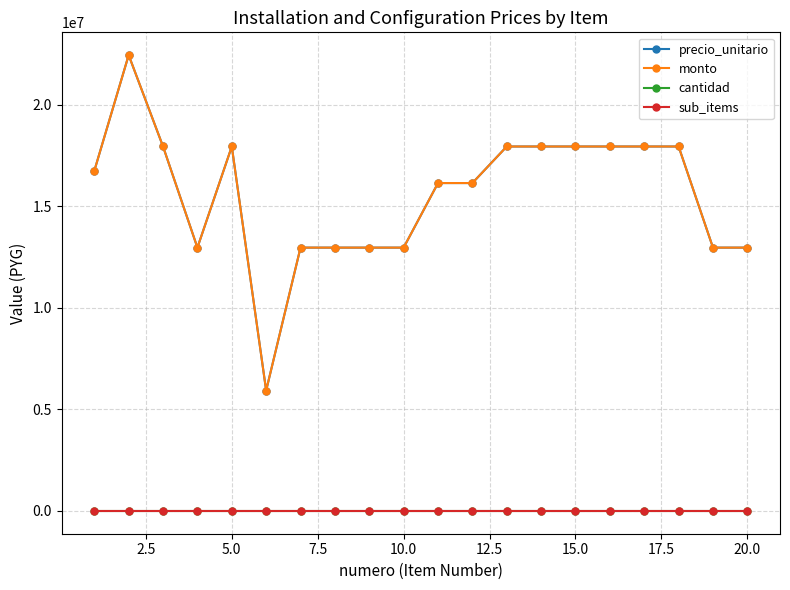

True or false: cantidad and monto intersect in this chart.

False